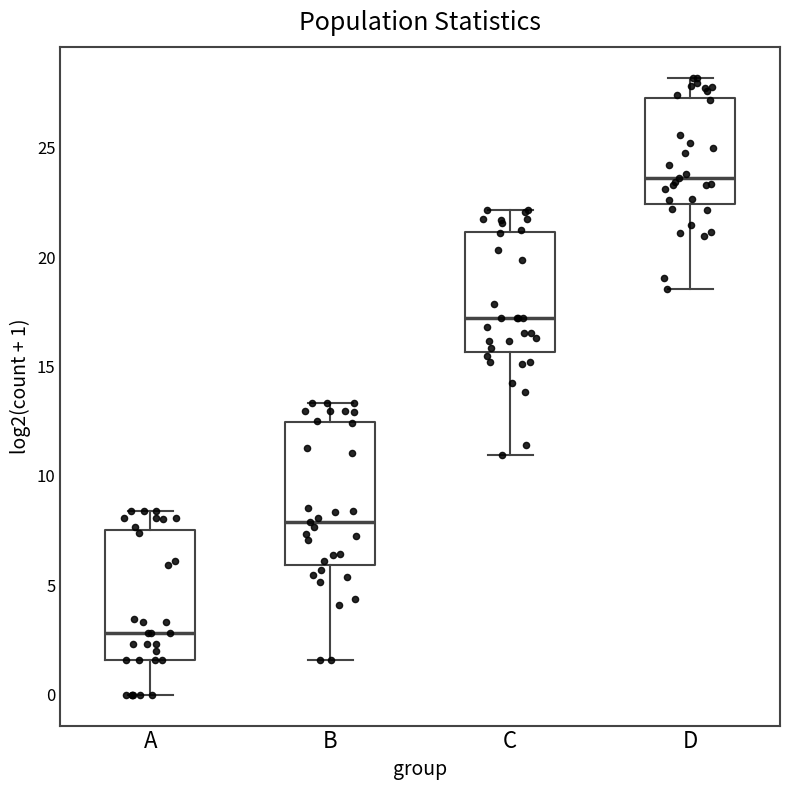

Which box is the tallest, from its lower edge to its upper edge?

B